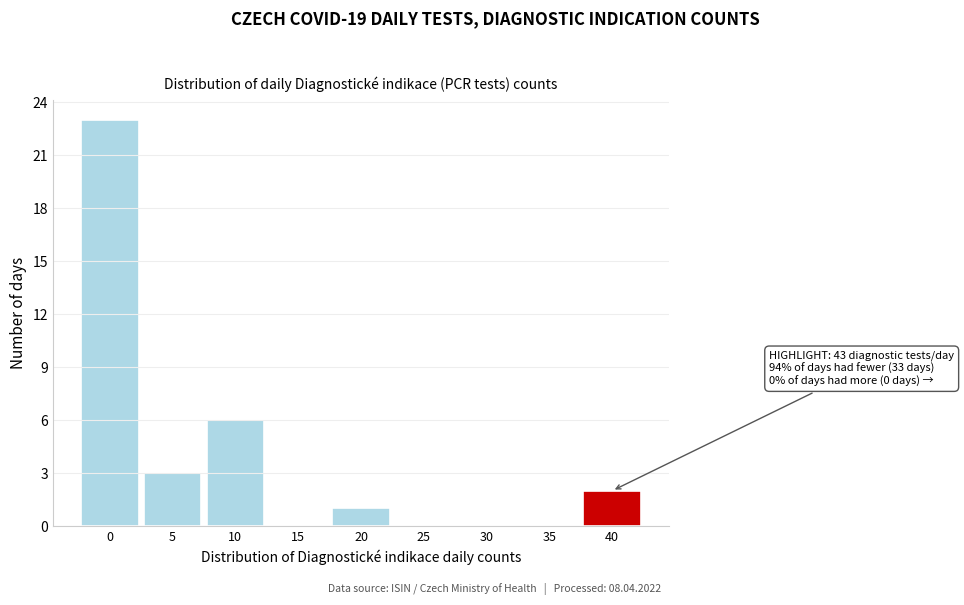

Reading left to right, what are all the values shown in this chart?

0=23	5=3	10=6	15=0	20=1	25=0	30=0	35=0	40=2